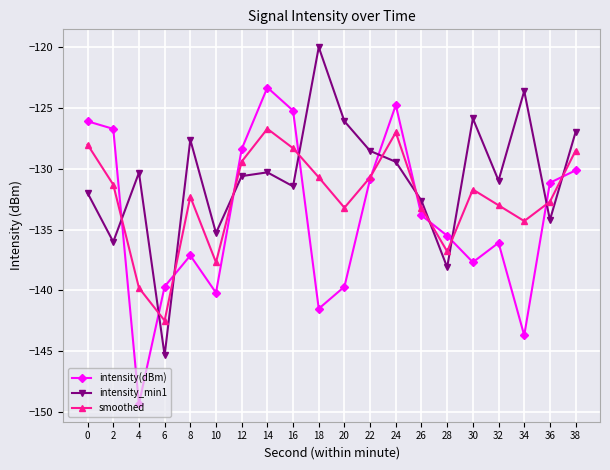

Which series has the largest range (max minus min)?

intensity(dBm)